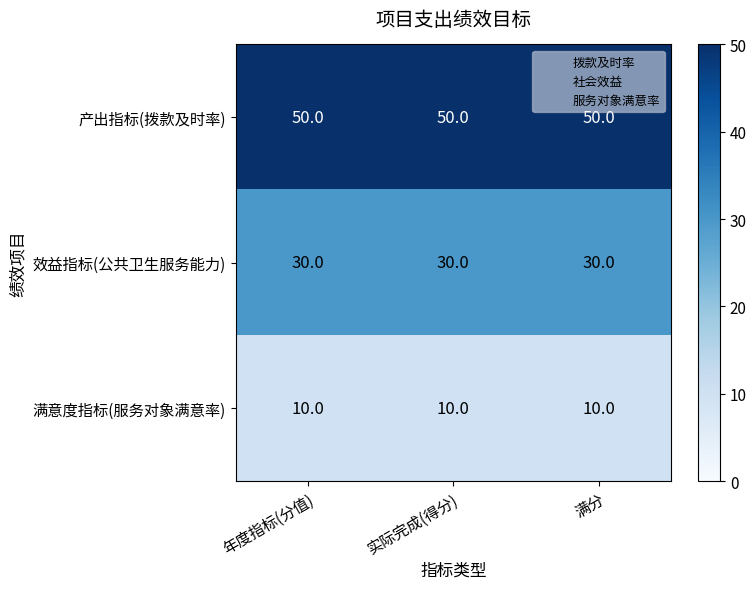

How many categories are shown in the chart?

3